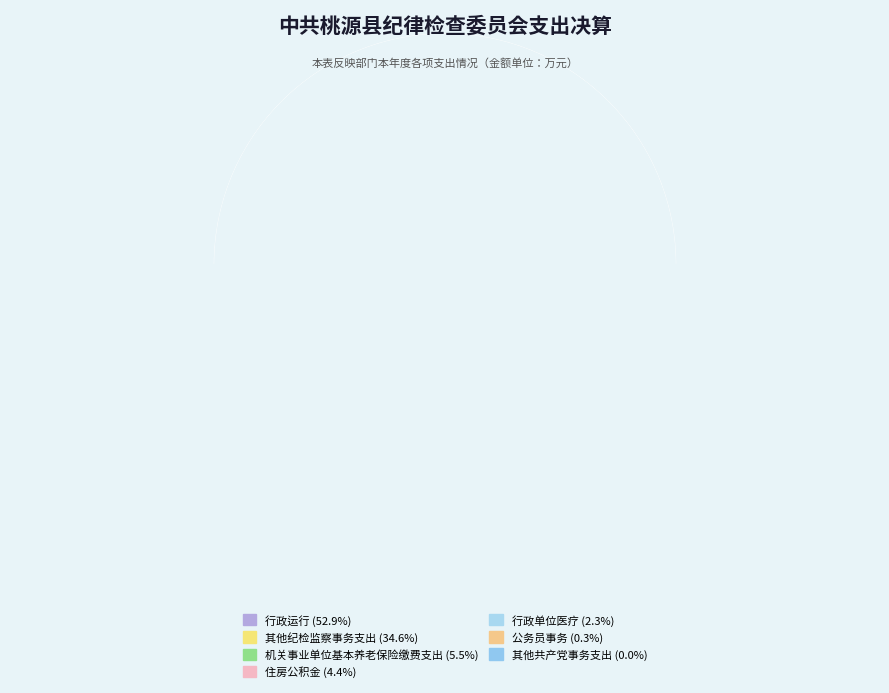

What is the smallest slice in the pie chart?

其他共产党事务支出